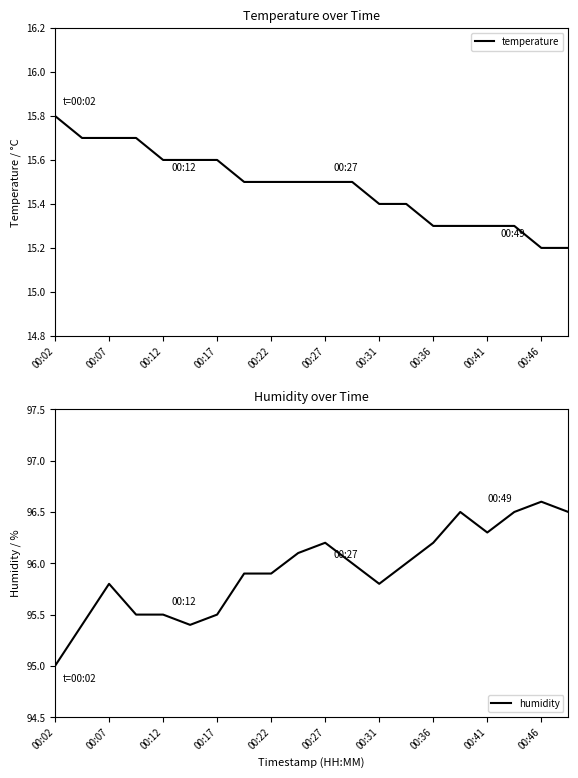

What is the minimum value for humidity?

95.0